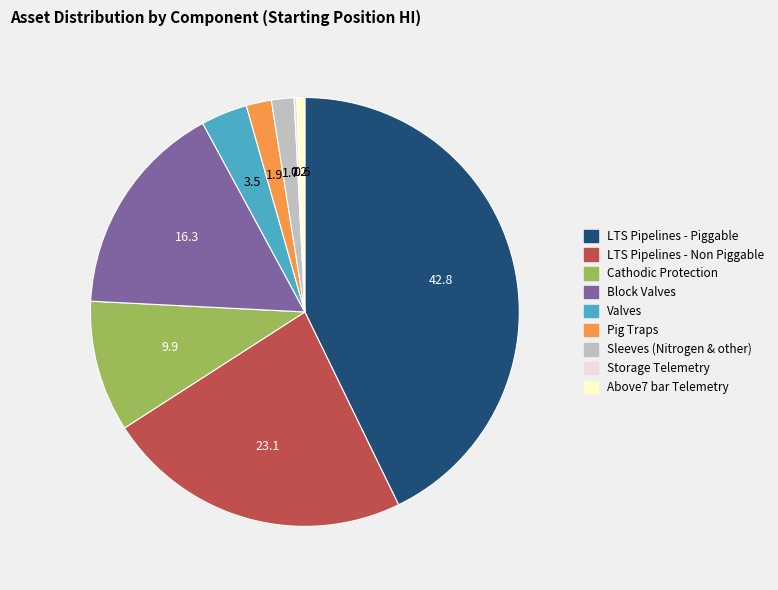

The Cathodic Protection slice represents 10% of the pie. True or false?

True